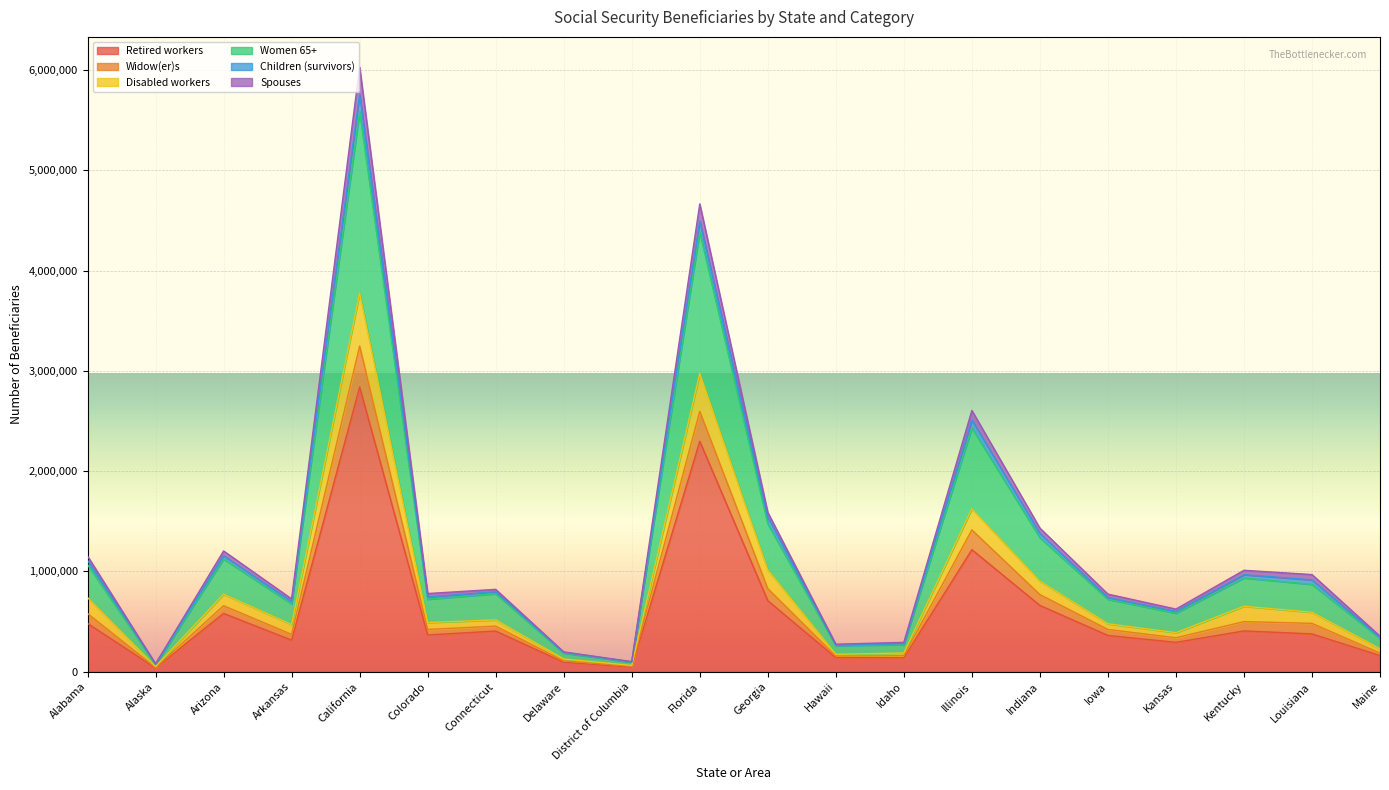

Which category has the highest value in the Retired workers series?

California